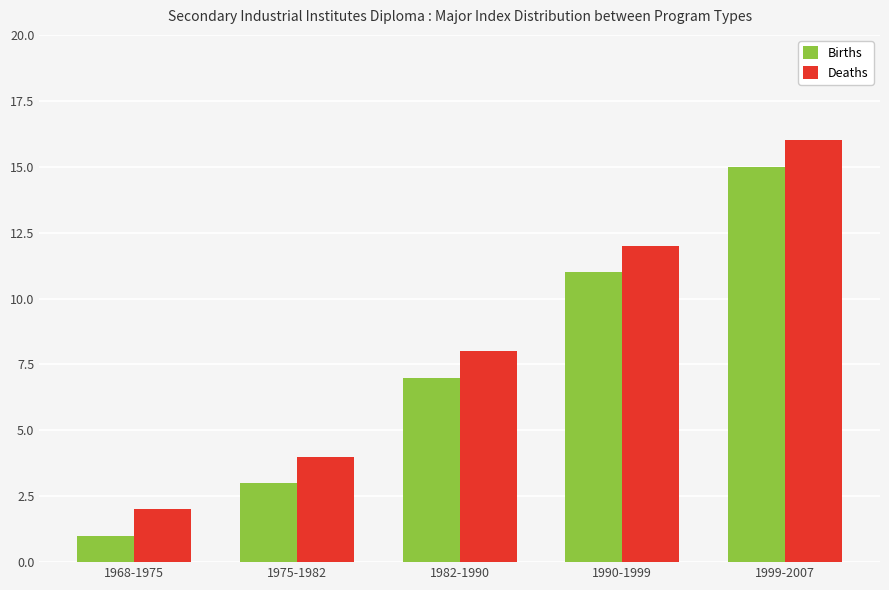

The value of Deaths at 1968-1975 is 2. True or false?

True